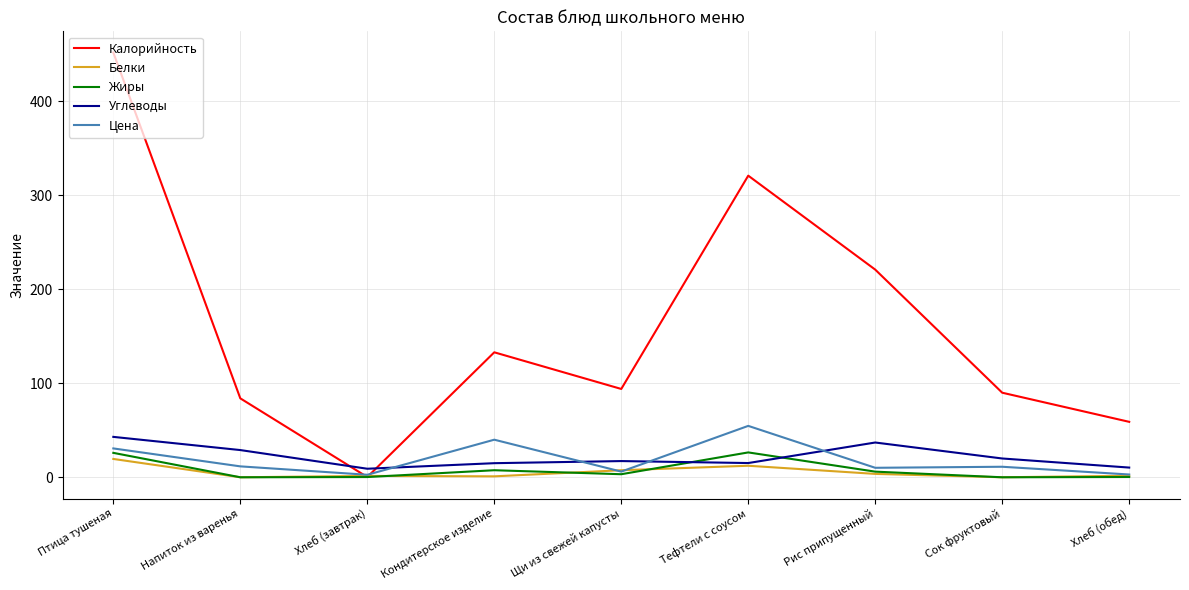

At how many categories does at least one series exceed 418?

1